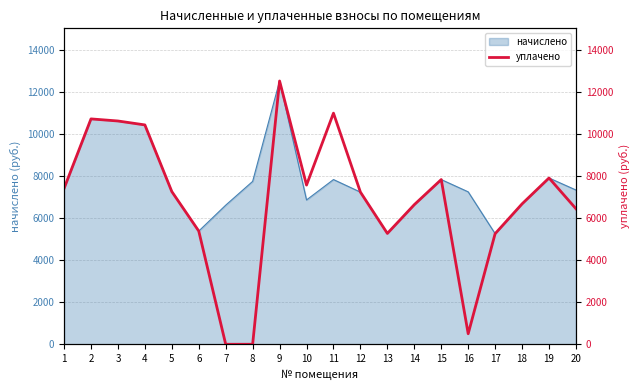

Is it true that the value at 13 is 8585.1?

False